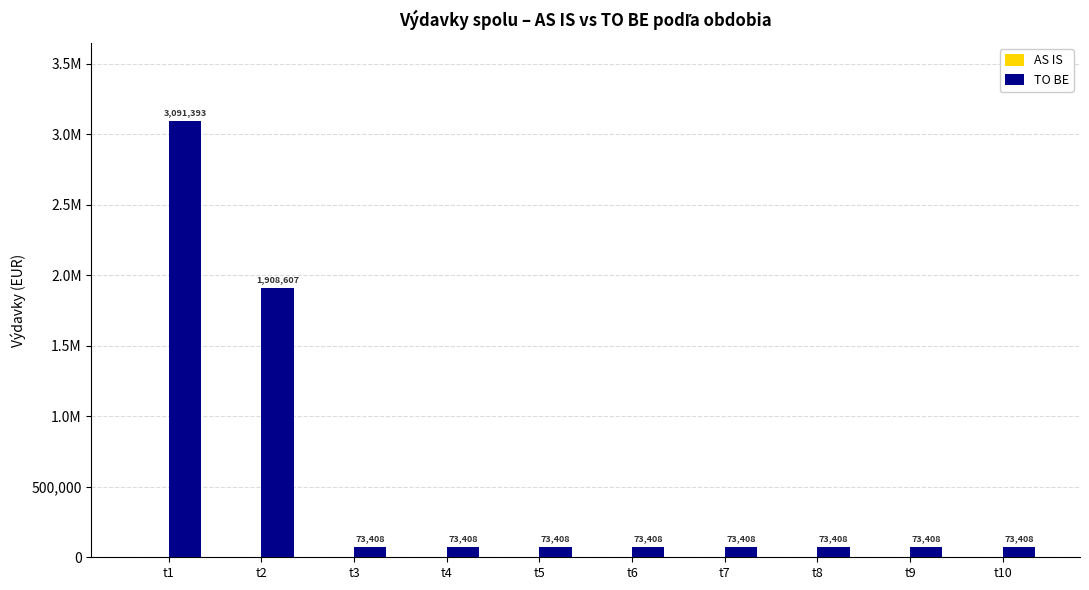

Which has a higher value, t2 or t7?

t2